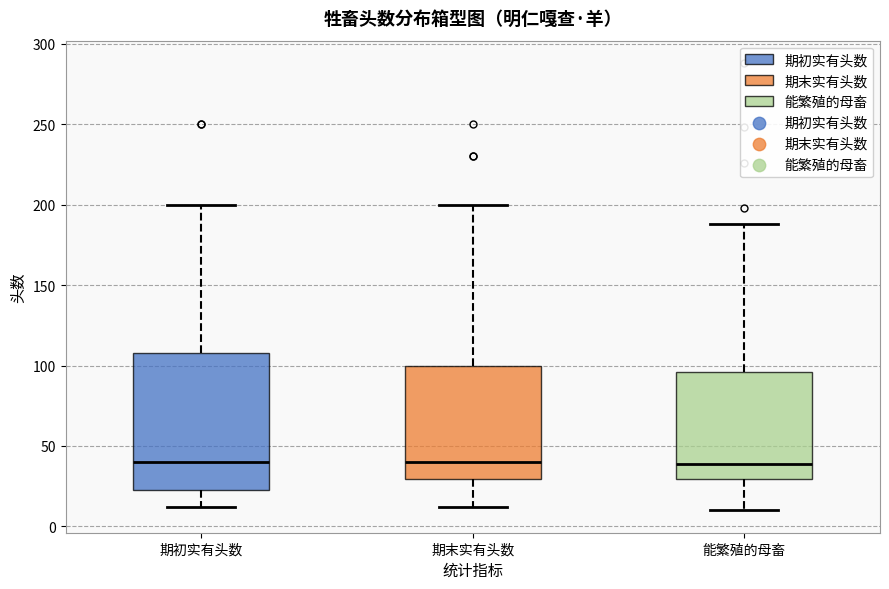

Where is the lower edge of the box for 期初实有头数 on the y-axis? The values are not printed on the chart, so give them approximately, as read against the axis.

25